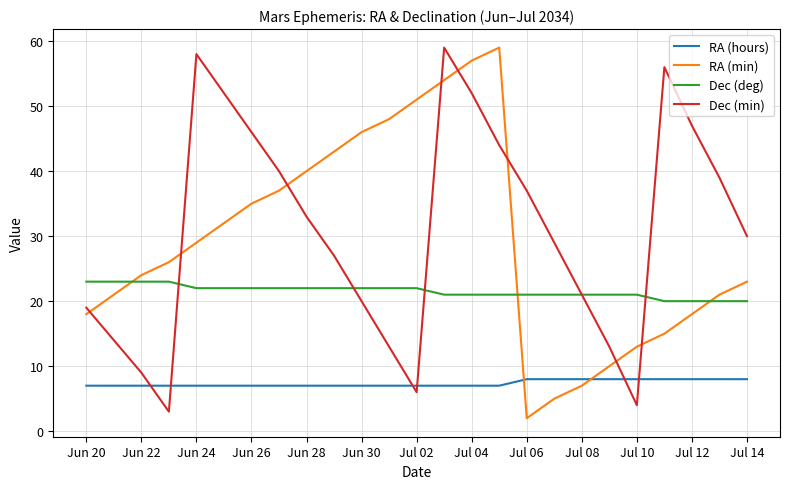

What is the maximum value shown in the chart?

59